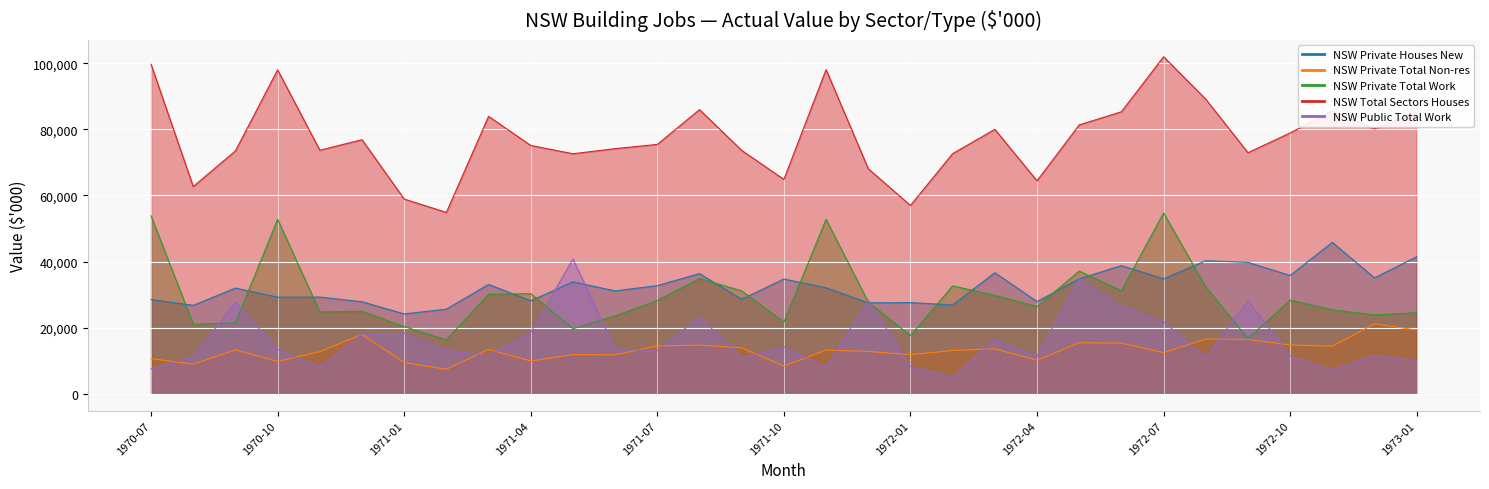

What is the smallest value displayed?

5025